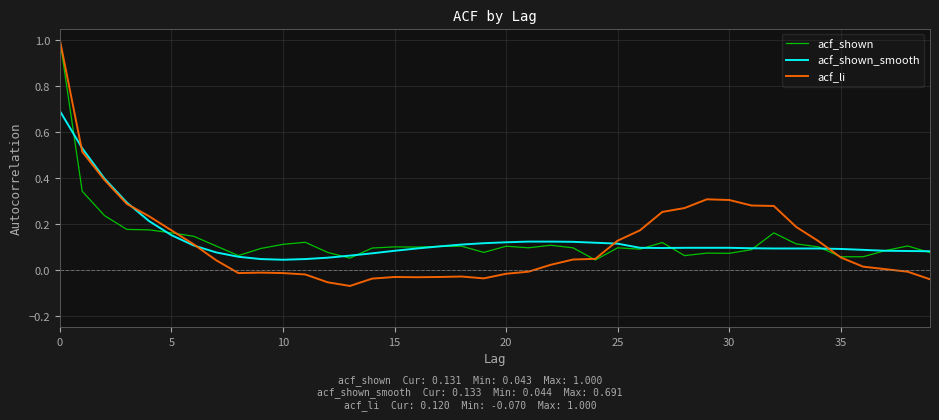

Which series has the largest range (max minus min)?

acf_li